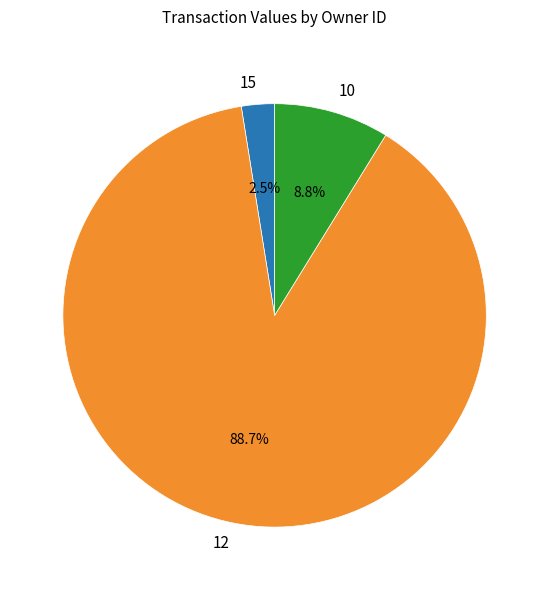

What is the total percentage of 10 and 12?

97.5%